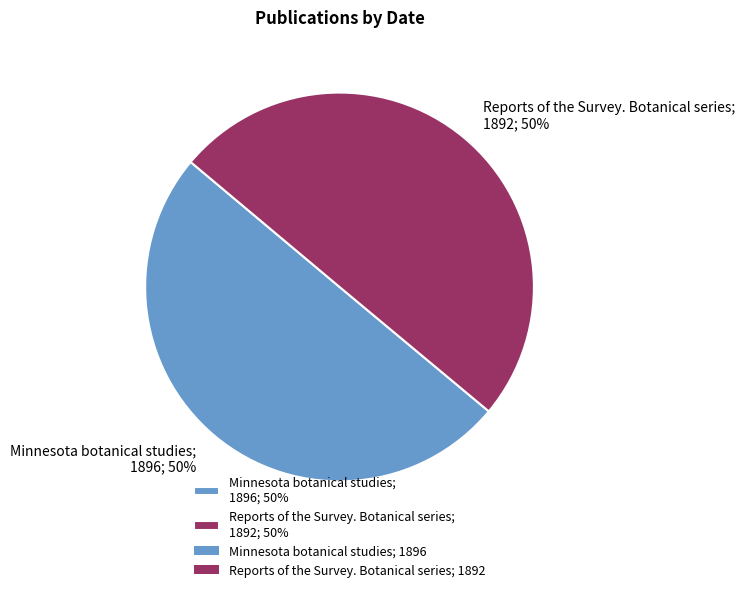

Is it true that Minnesota botanical studies is 50% of the pie?

True